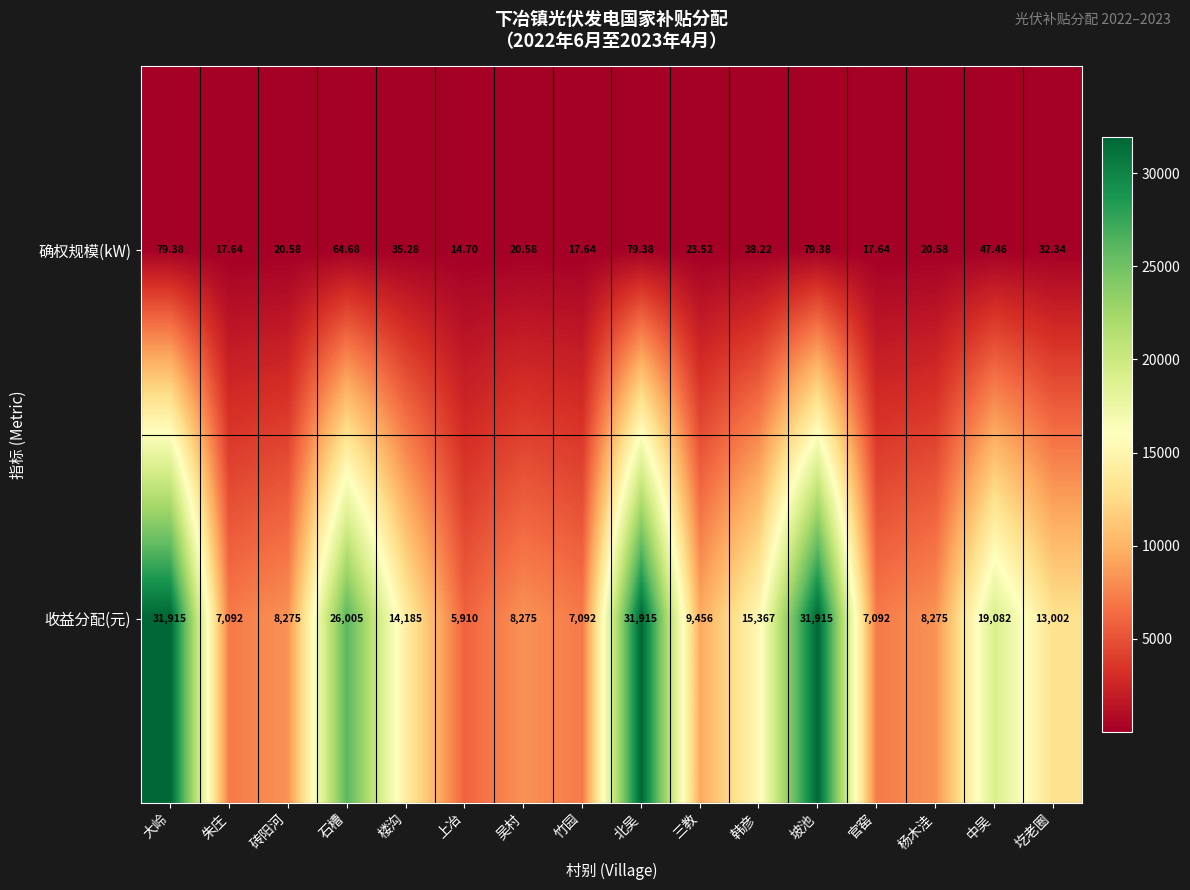

Which category has the lowest value in the 收益分配(元) series?

上冶